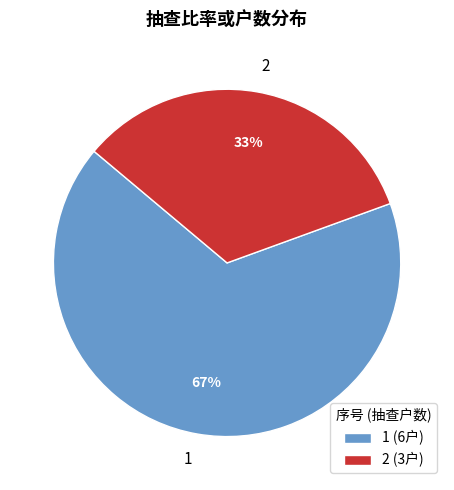

Which slice represents more than half of the pie?

1